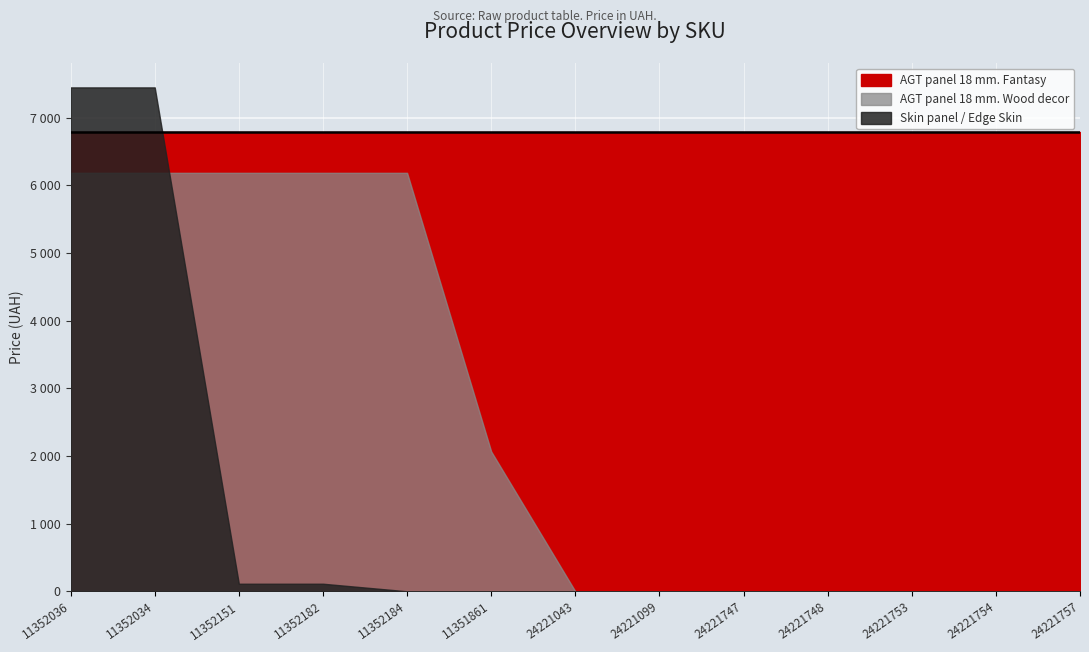

Is the value of AGT panel 18 mm. Fantasy at 11352151 greater than the value of Skin panel / Edge Skin at 24221754?

Yes